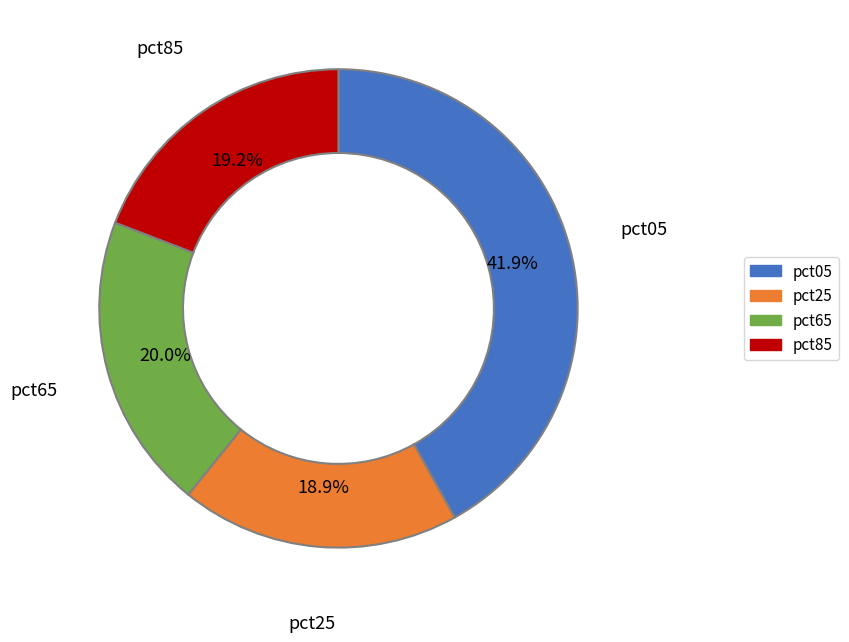

How many slices are in this pie chart?

4